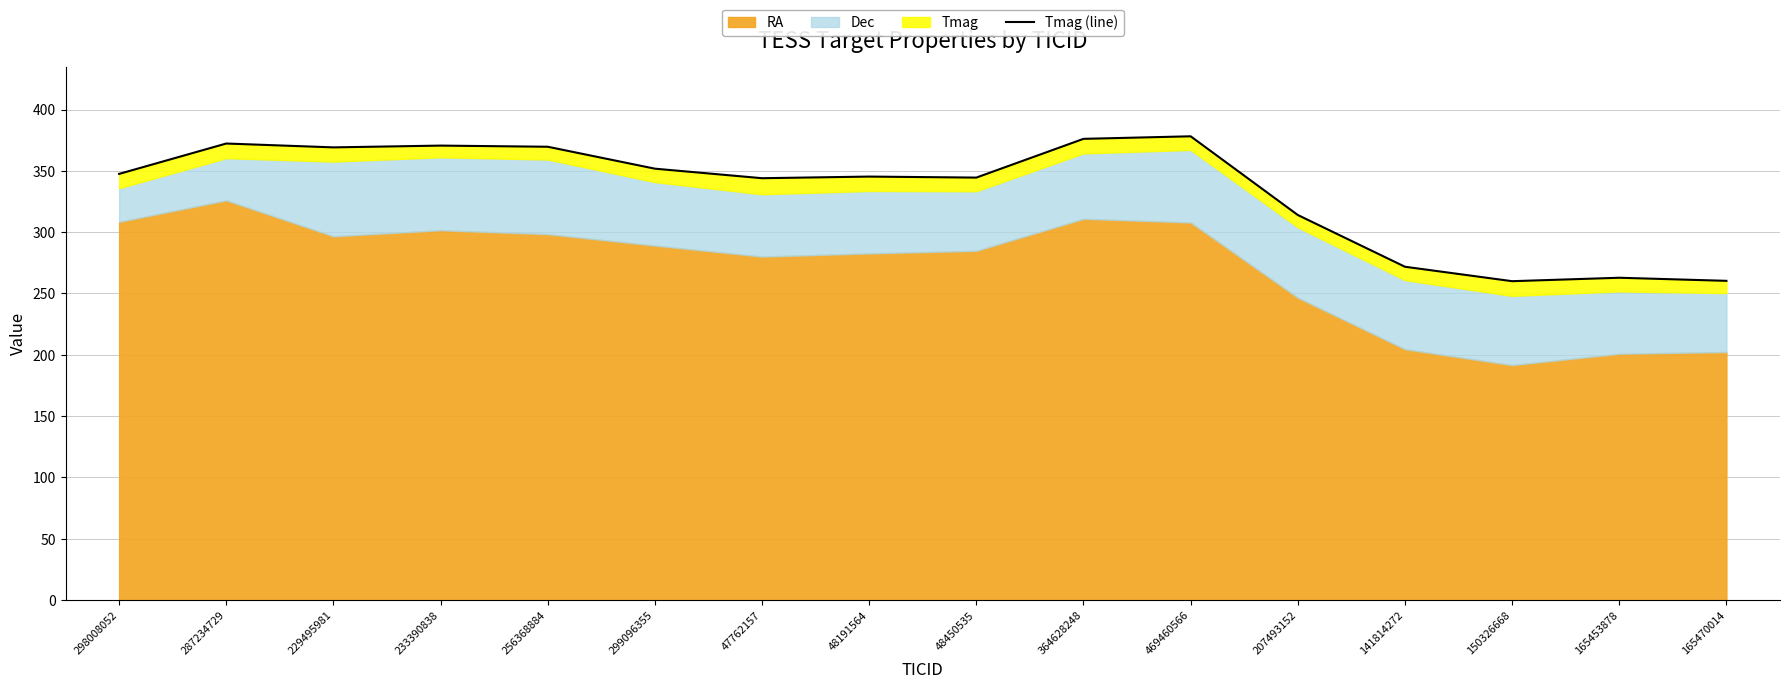

What is the value of the 4th point from the left?

370.6